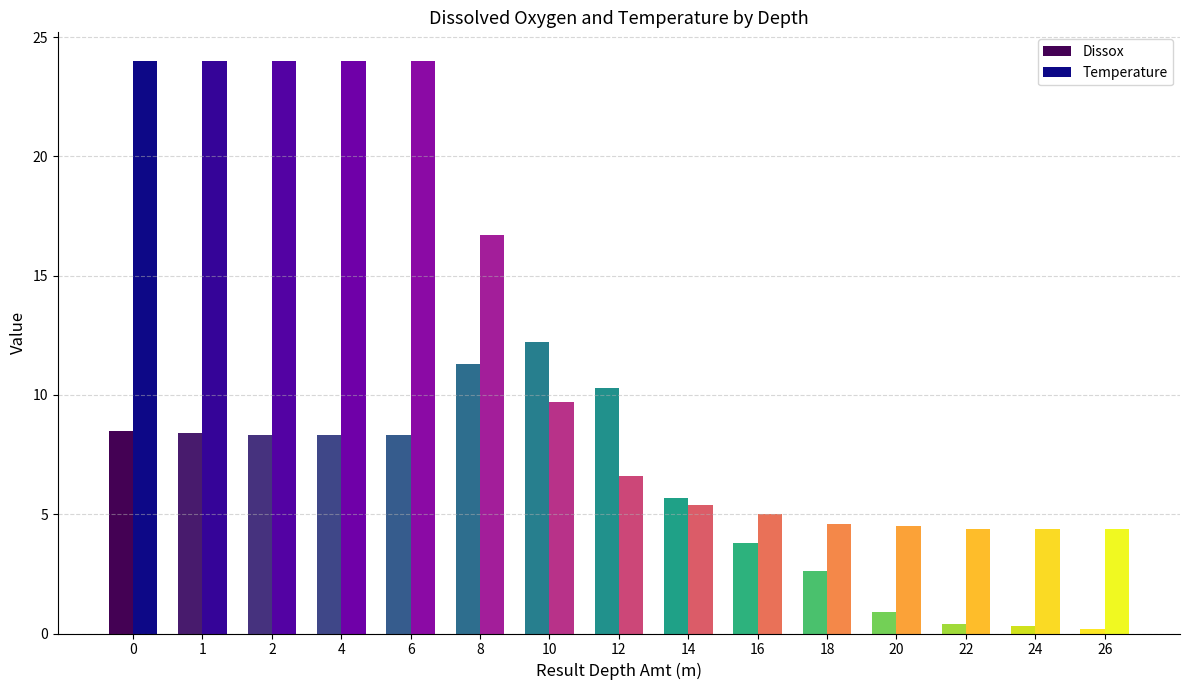

Which series has the widest spread of values?

Temperature